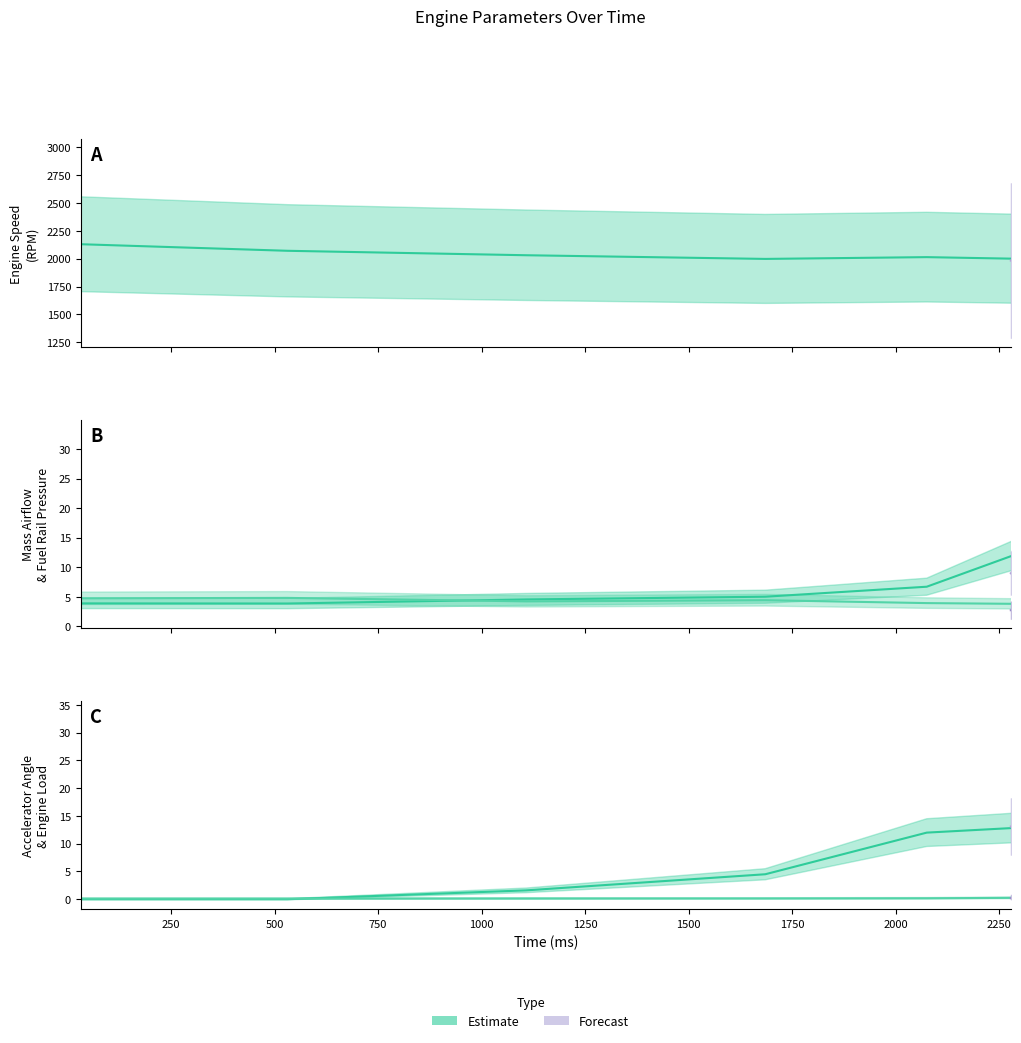

List the series in order of their peak value, highest first.

Engine Speed (RPM), Accelerator Angle (%), Mass Airflow (g/s), Fuel Rail Pressure (MPa), Engine Load (load)